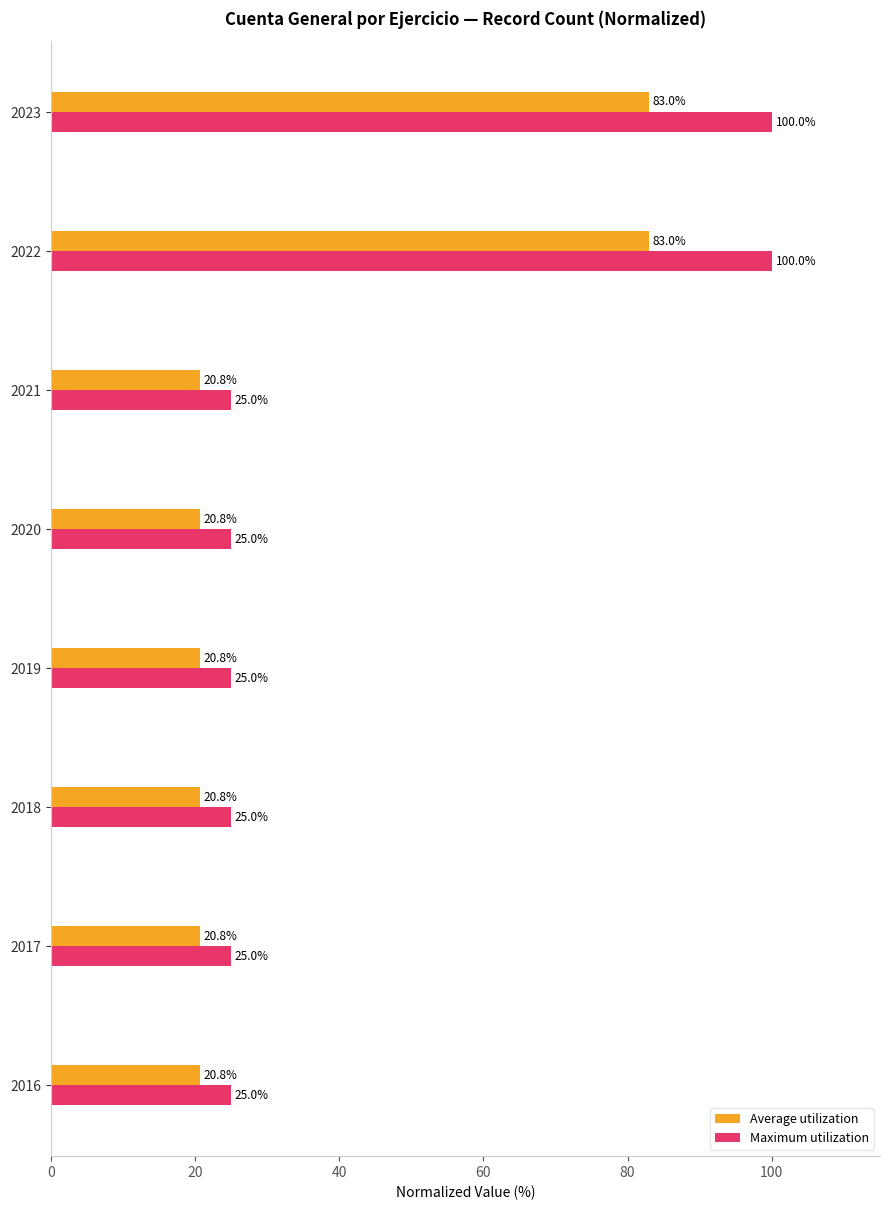

Which series has the largest range (max minus min)?

Maximum utilization